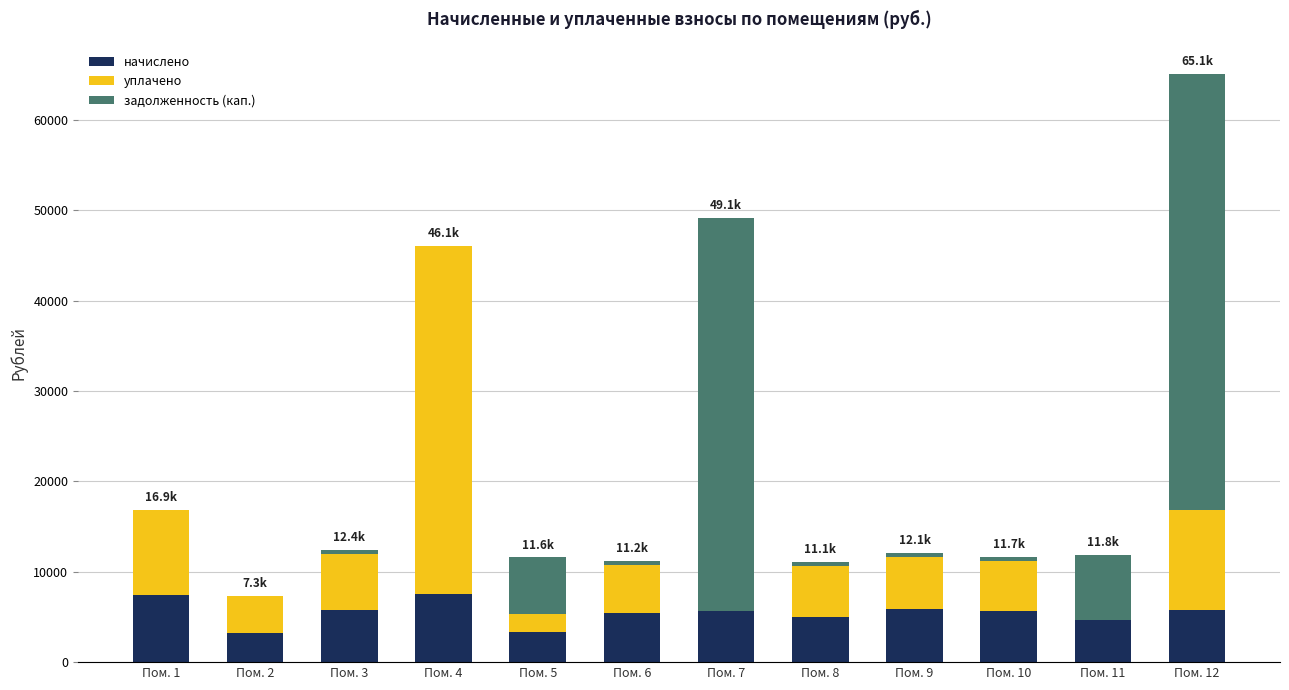

At which category is the sum across all series the highest?

Пом. 12